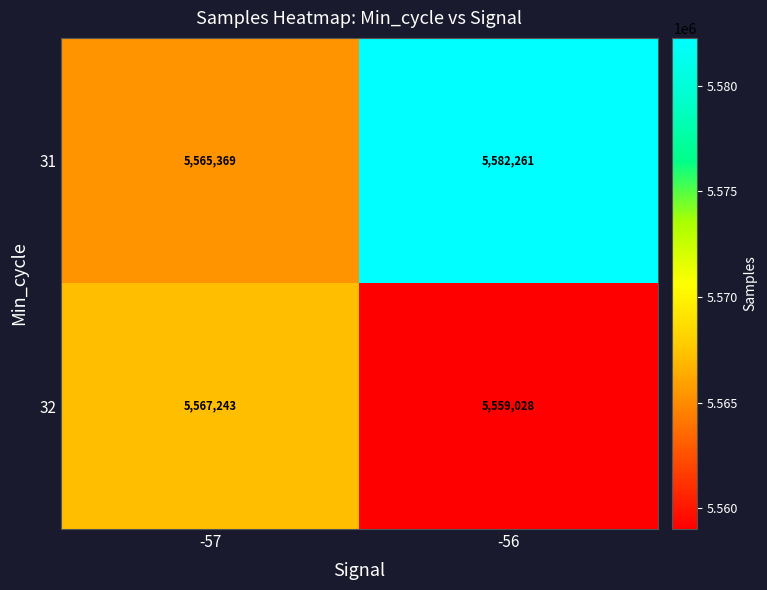

What is the difference between the highest and lowest values at -56?

23233